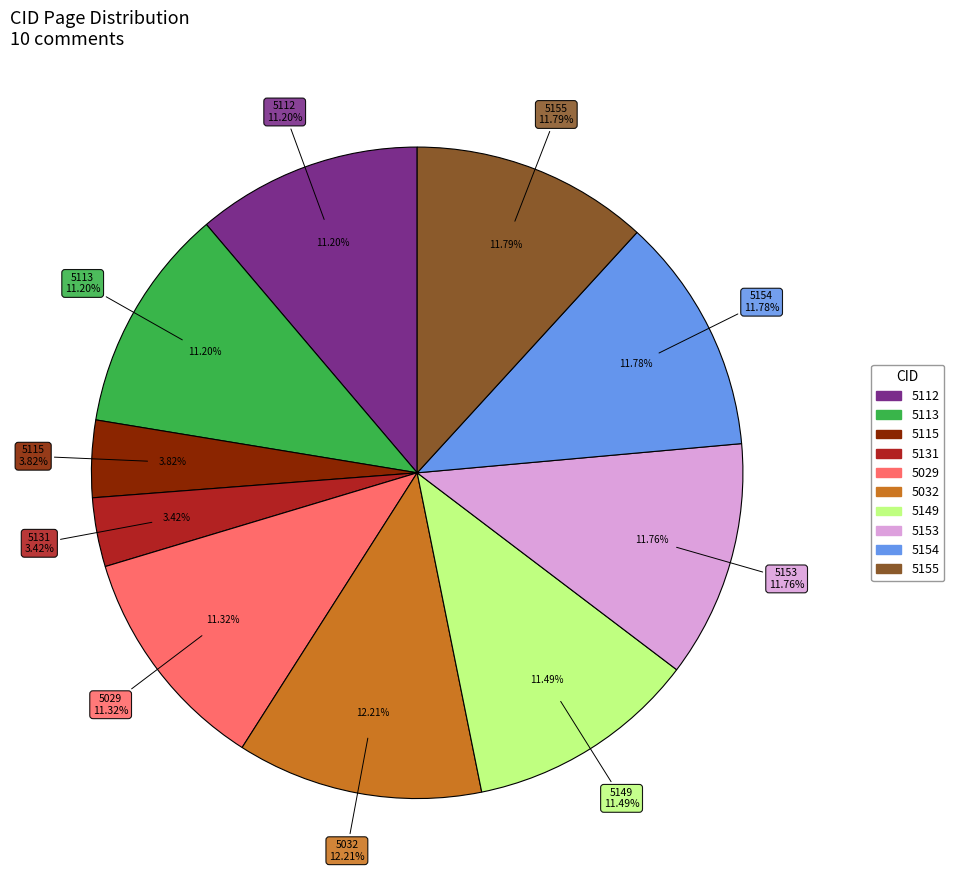

Rank the categories by value from highest to lowest.

5032, 5155, 5154, 5153, 5149, 5029, 5112, 5113, 5115, 5131